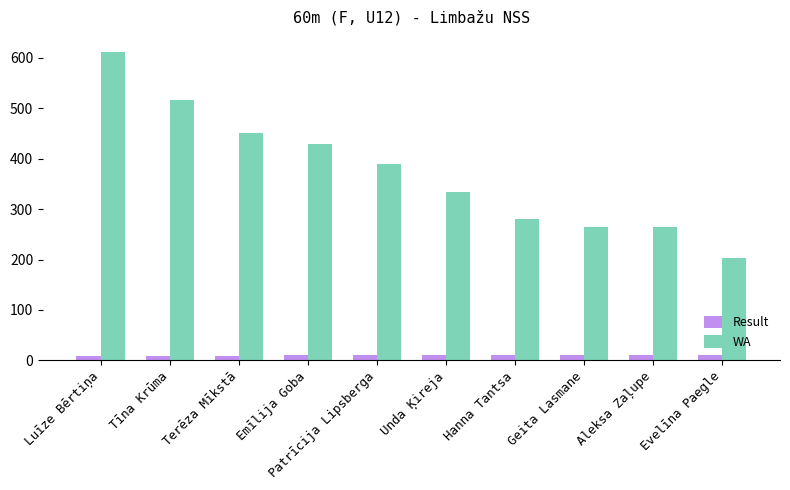

Is it true that WA equals 465.0 at Hanna Tantsa?

False